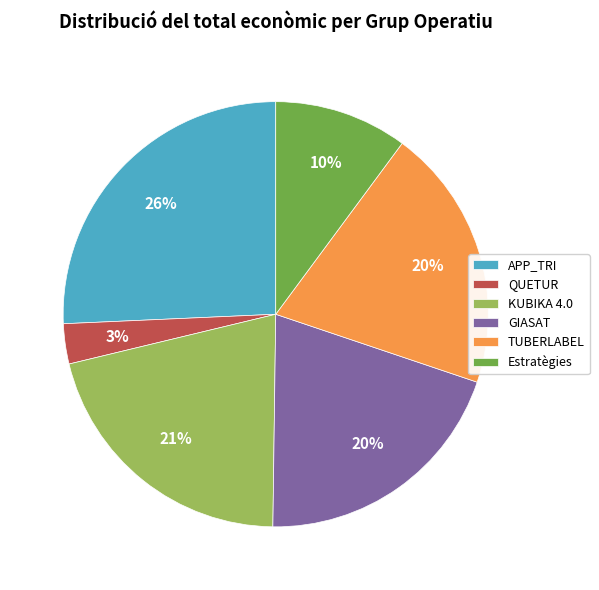

Is it true that TUBERLABEL is 20% of the pie?

True